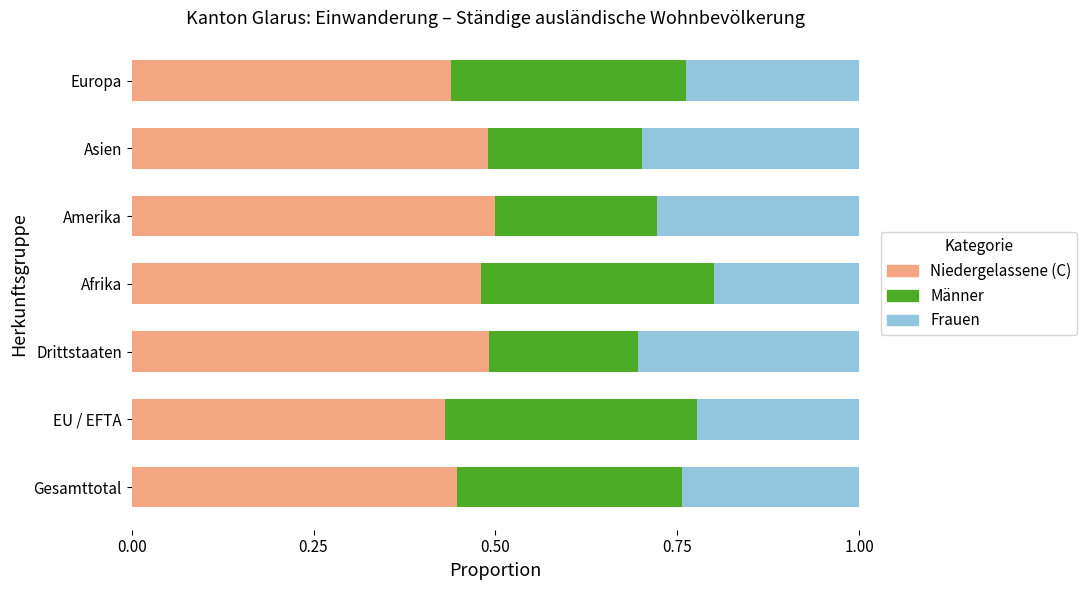

True or false: Niedergelassene (C) has a value of 0.3 at Afrika.

False